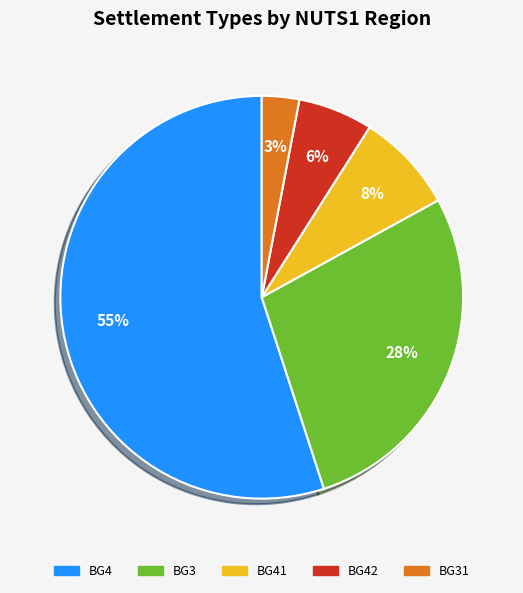

Does any single category account for the majority?

Yes